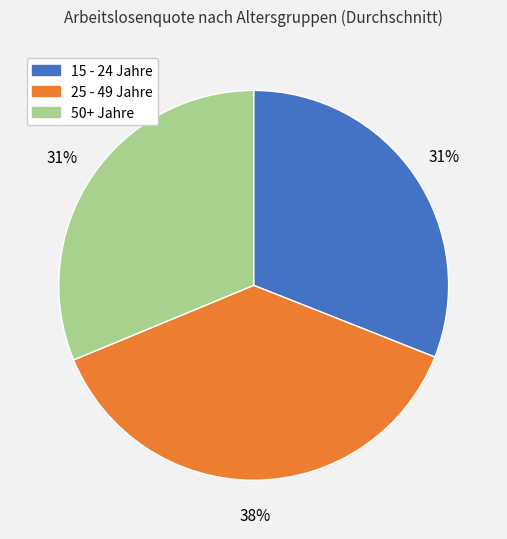

What percentage is the 50+ Jahre slice, to the nearest percent?

31%